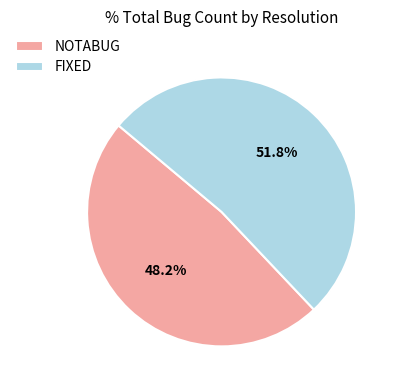

Which slice is the smallest?

NOTABUG